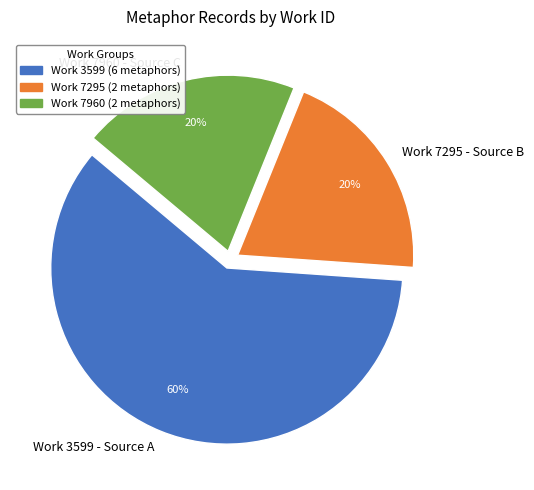

What percentage is the Work 7960 - Source C slice, to the nearest percent?

20%